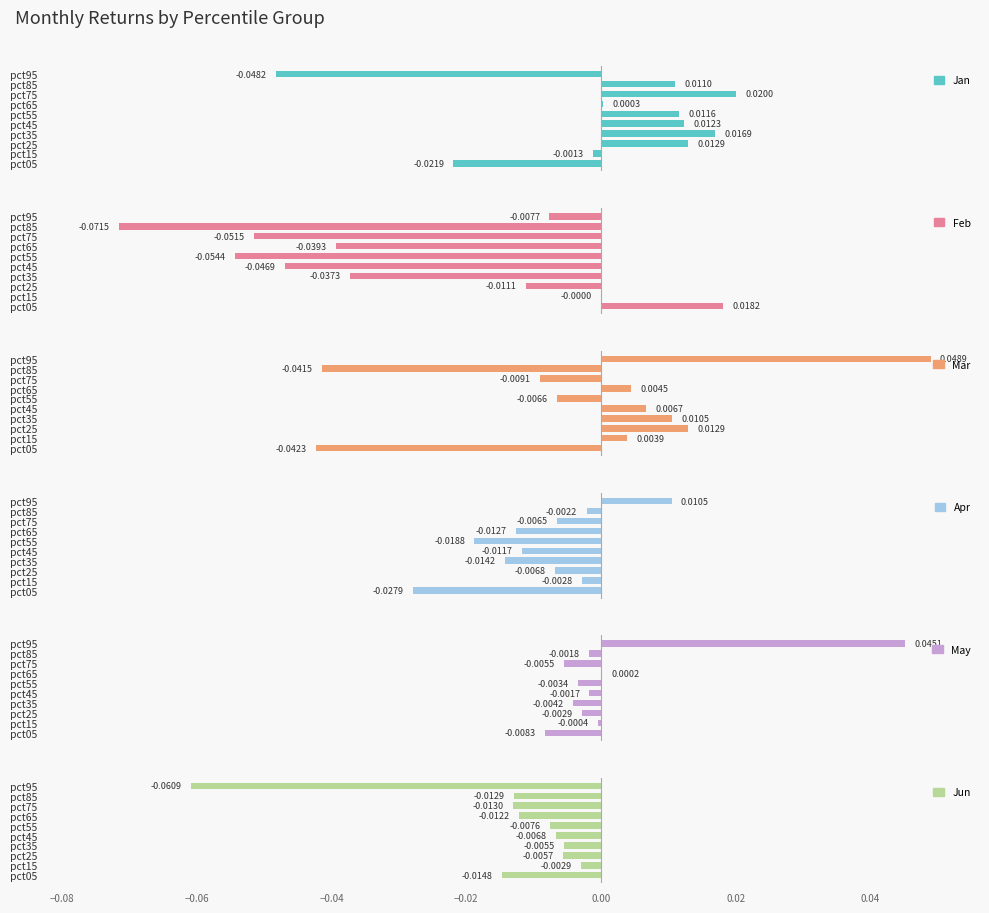

Count the number of categories in the chart.

10